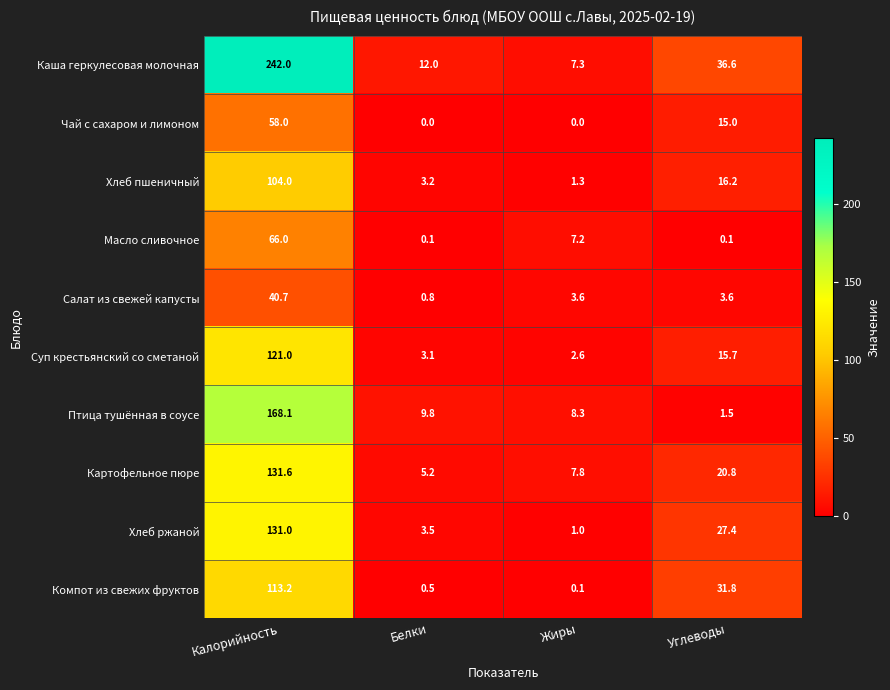

True or false: Масло сливочное has a value of 95.8 at Калорийность.

False